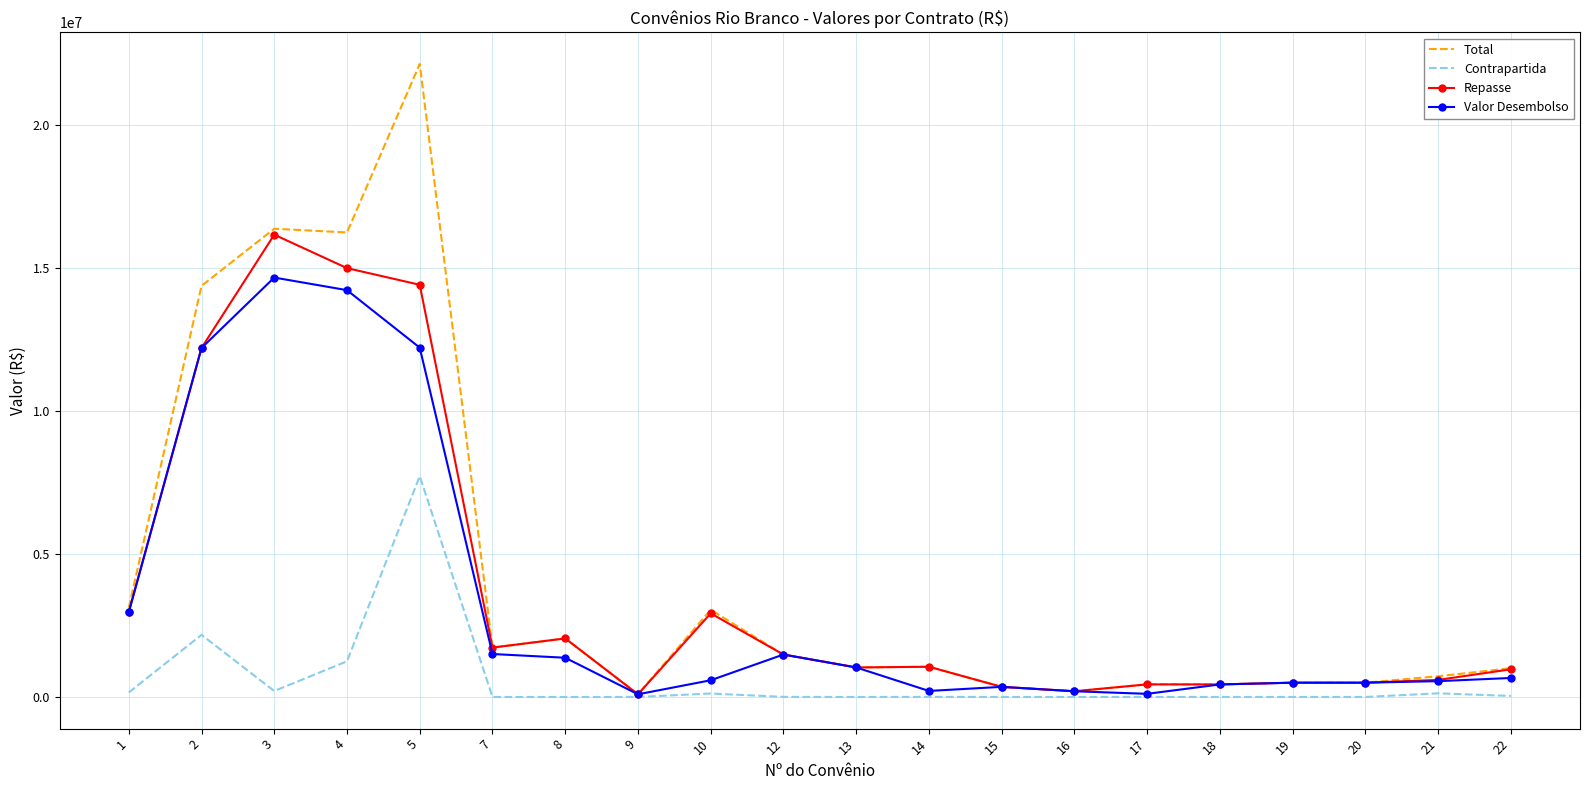

At which label is Repasse closest to 8131939?

2